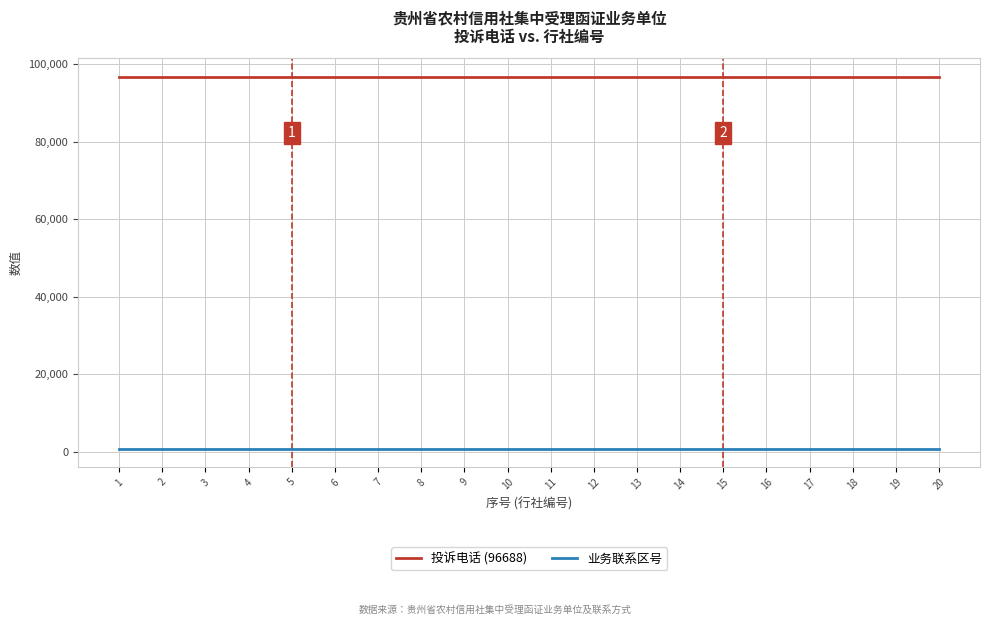

Is the value of 业务联系区号 at 17 greater than the value of 投诉电话 (96688) at 2?

No